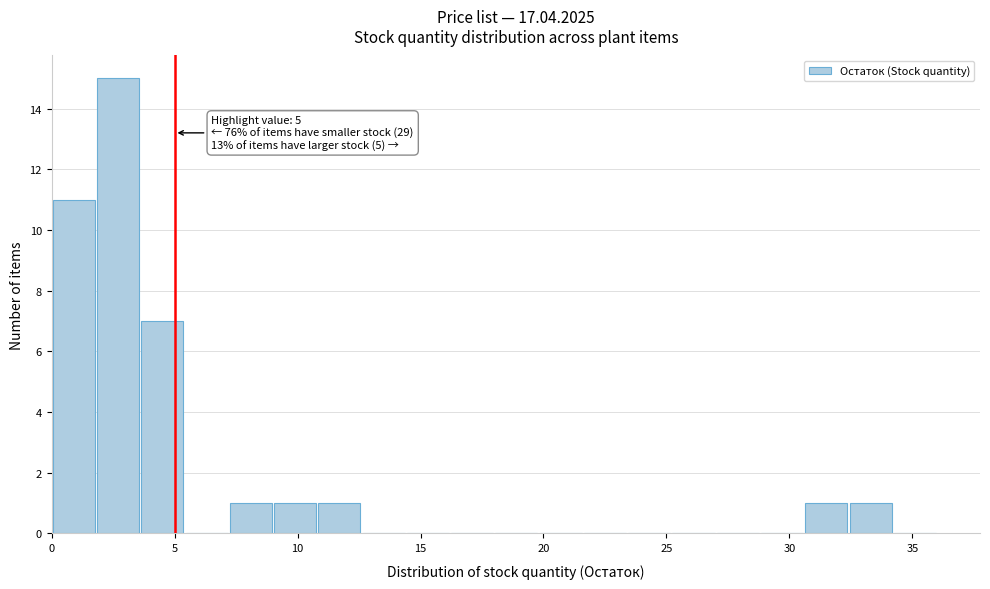

Read against the x-axis, roughly where is the centre of the tallest bar?

2.5